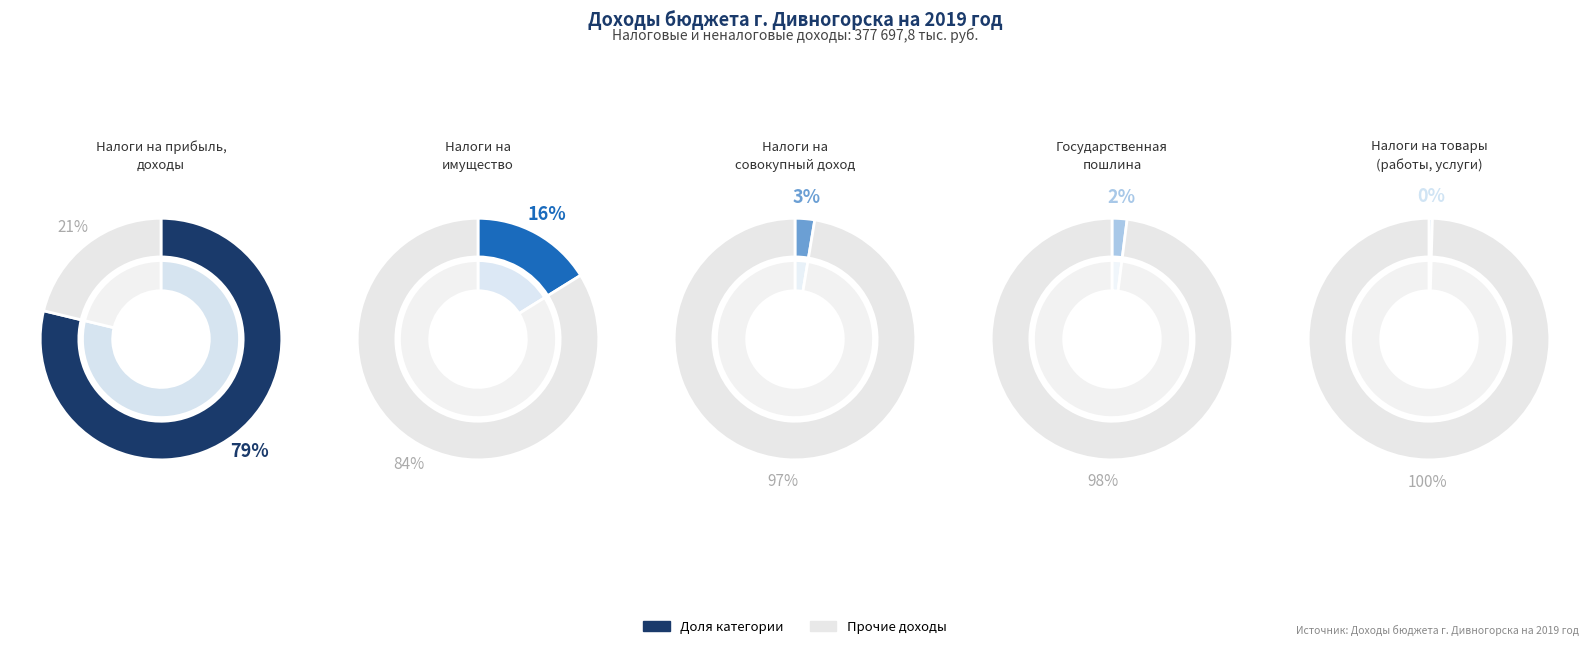

To the nearest percent, what is the average slice percentage?

20%